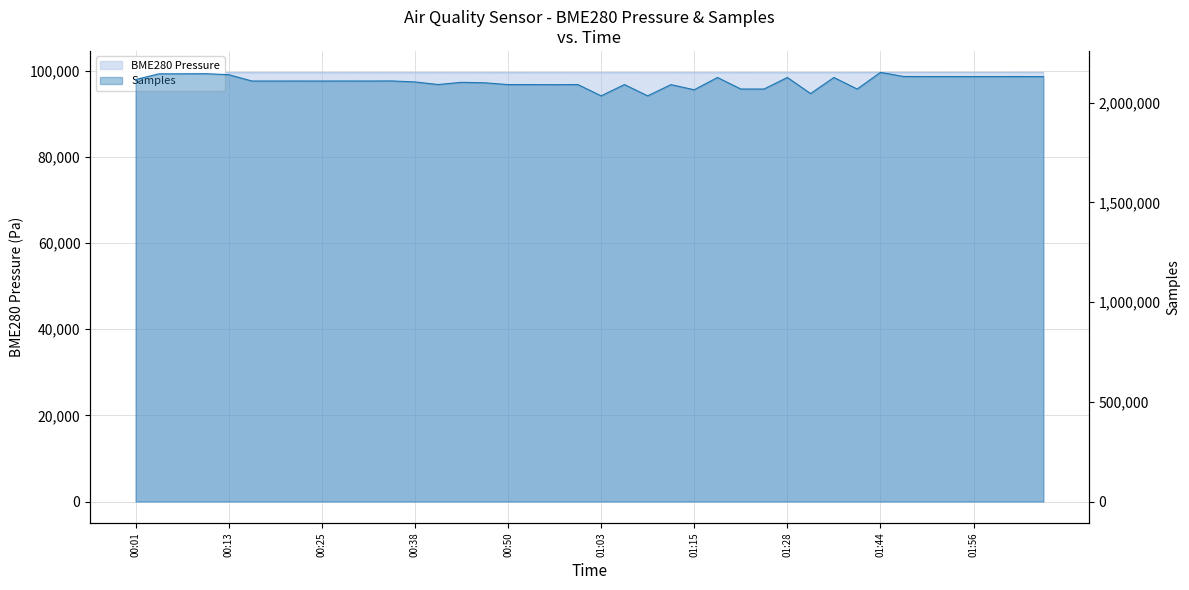

True or false: BME280_pressure and Samples intersect in this chart.

False